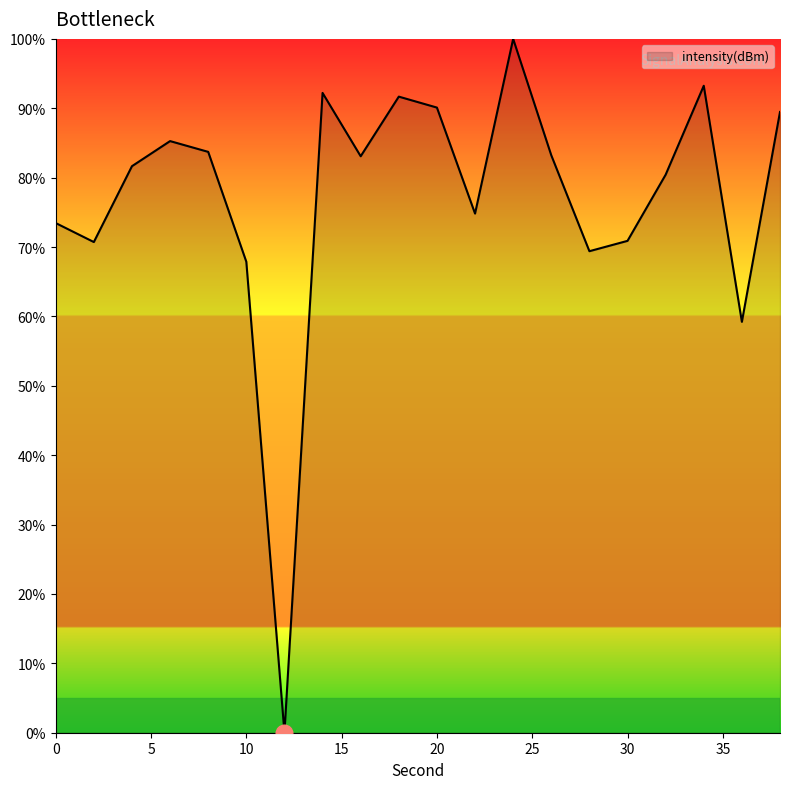

What is the greatest value displayed?

100.0